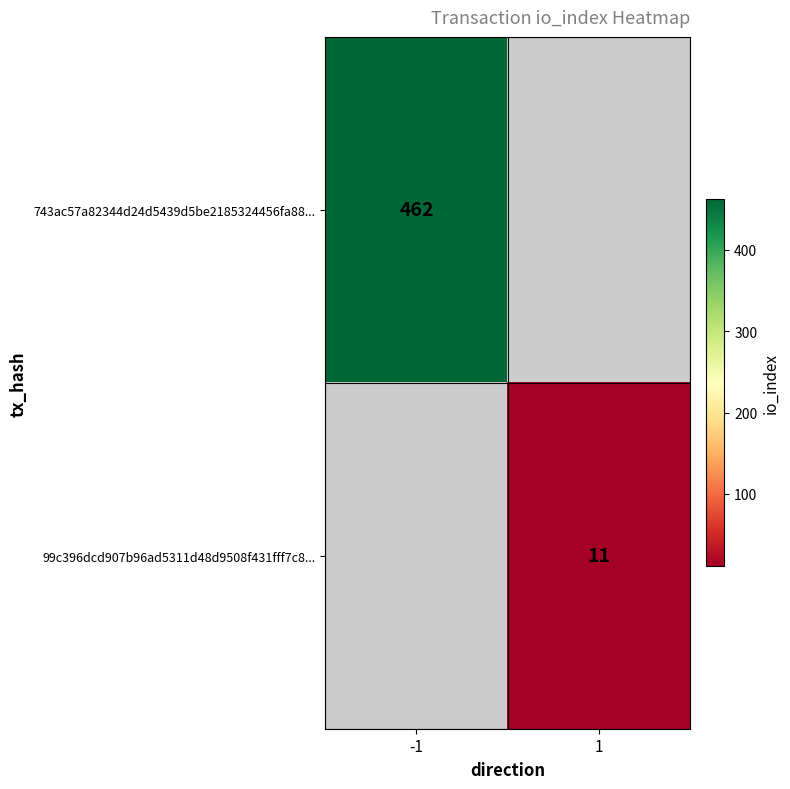

Is the value of 743ac57a82344d24d5439d5be2185324456fa88... at -1 greater than the value of 99c396dcd907b96ad5311d48d9508f431fff7c8... at 1?

Yes